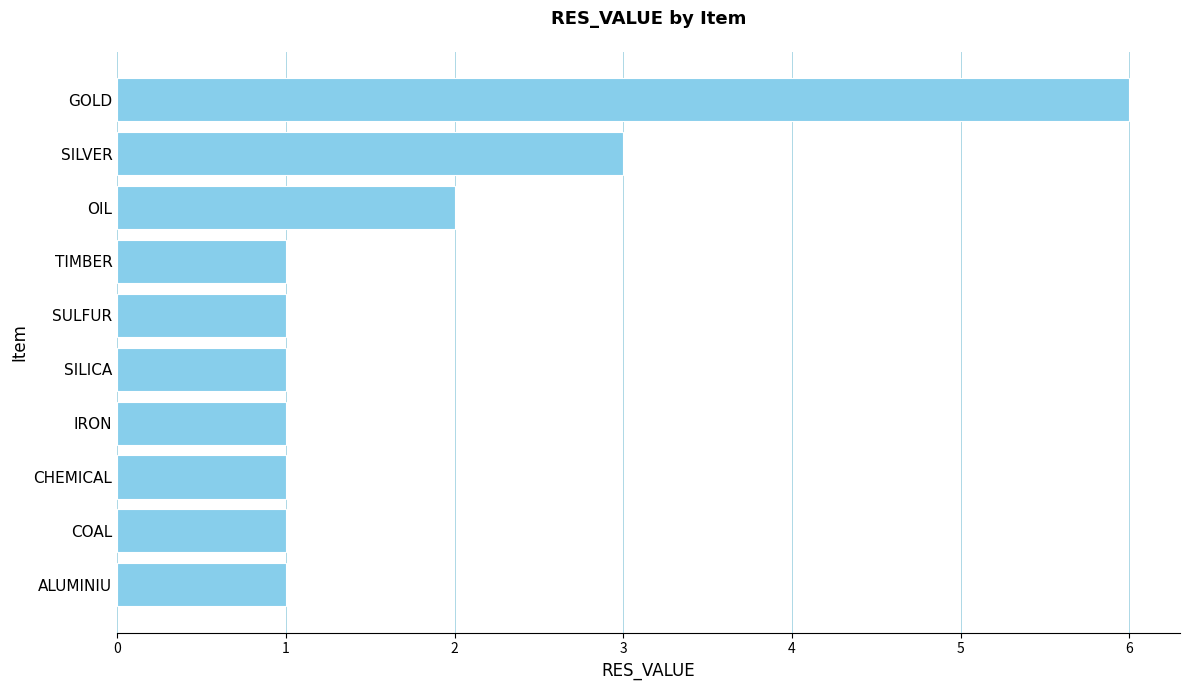

What is the change in value from SILICA to GOLD?

+5